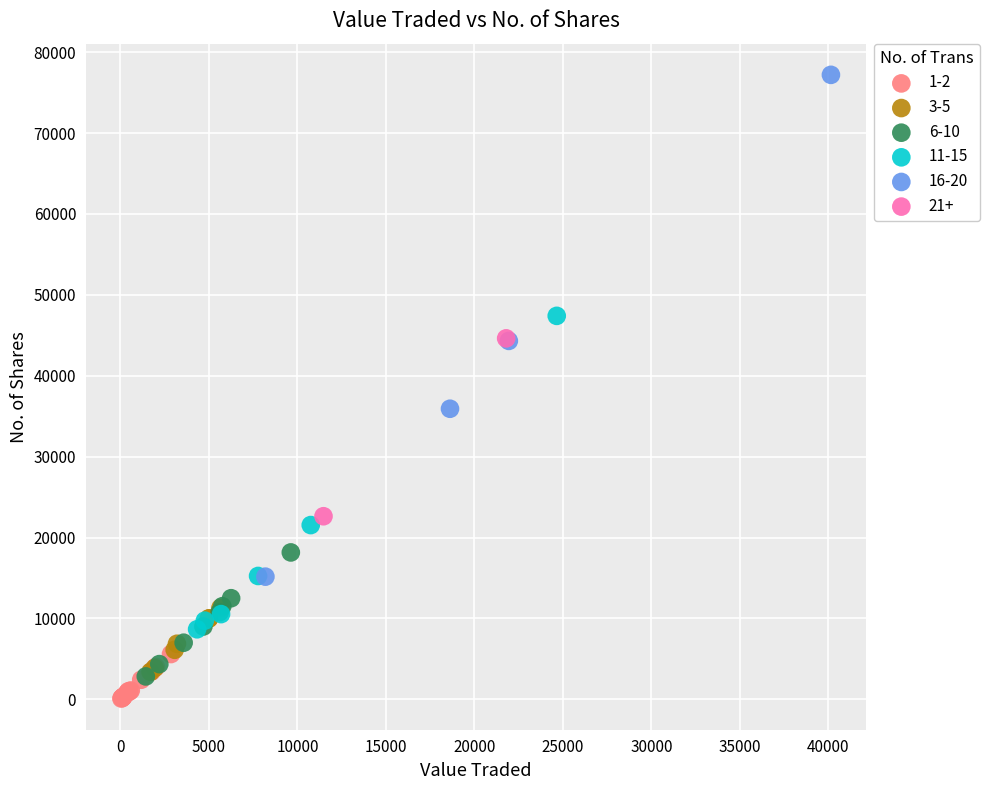

Which series reaches the maximum Y coordinate?

16-20